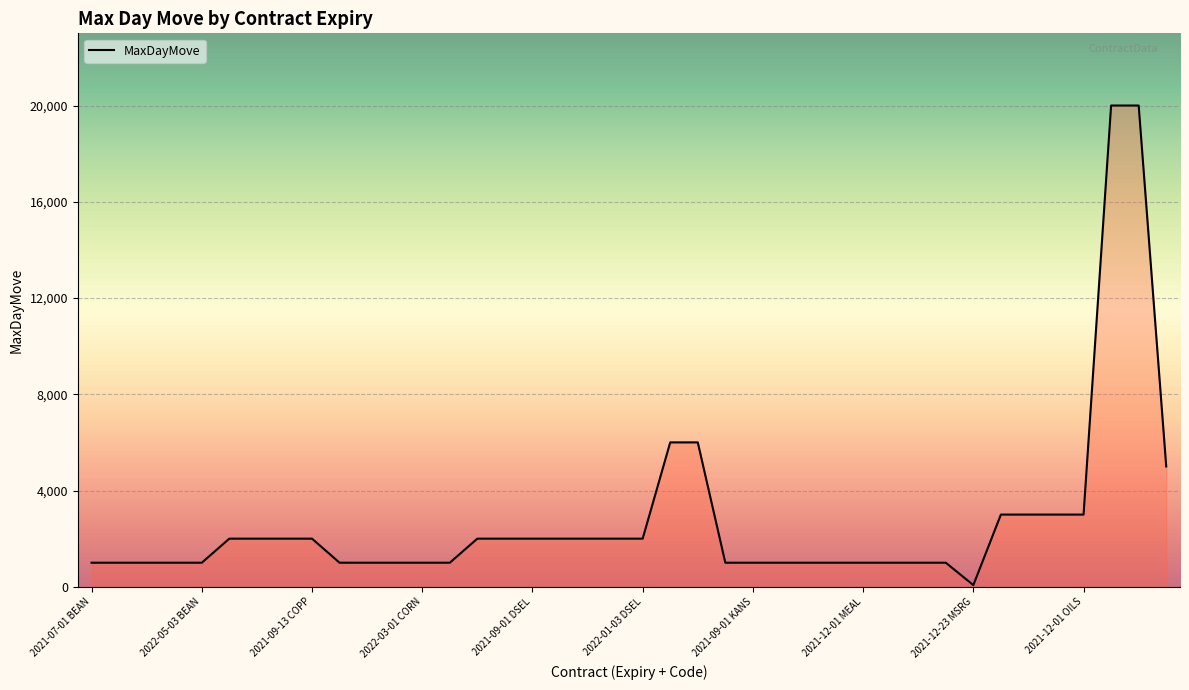

What is the difference between the maximum and minimum values?

19930